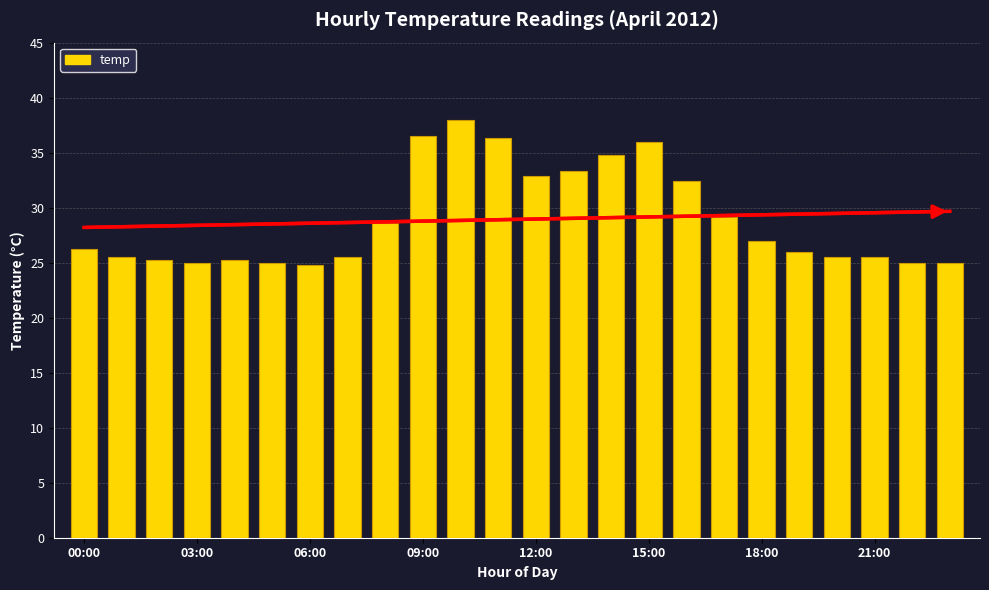

What is the minimum value shown in the chart?

24.8